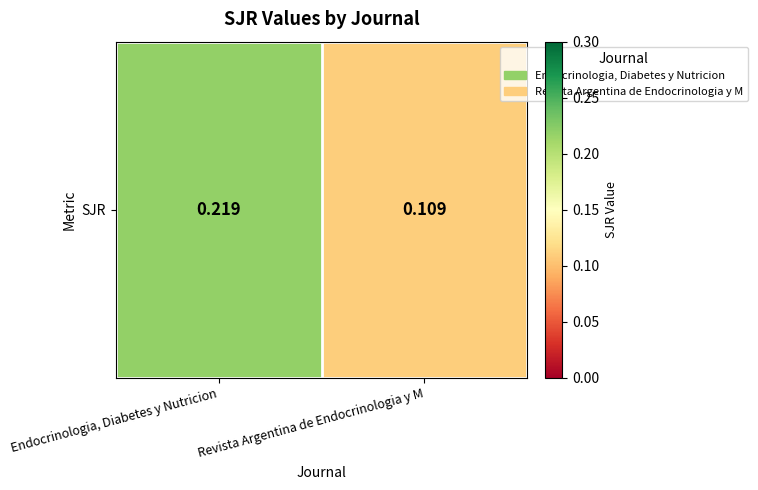

At which category does the chart reach its minimum across all series?

Revista Argentina de Endocrinologia y M